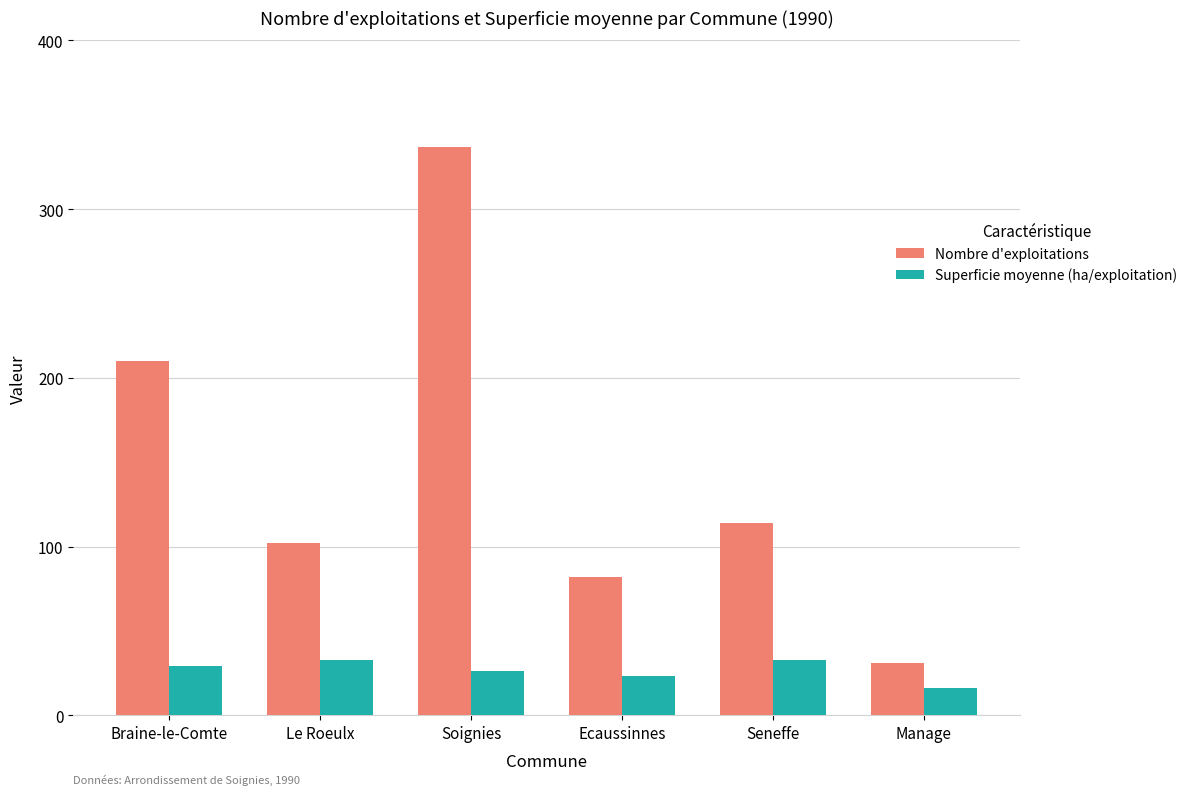

The value of Nombre d'exploitations at Seneffe is 36.9. True or false?

False